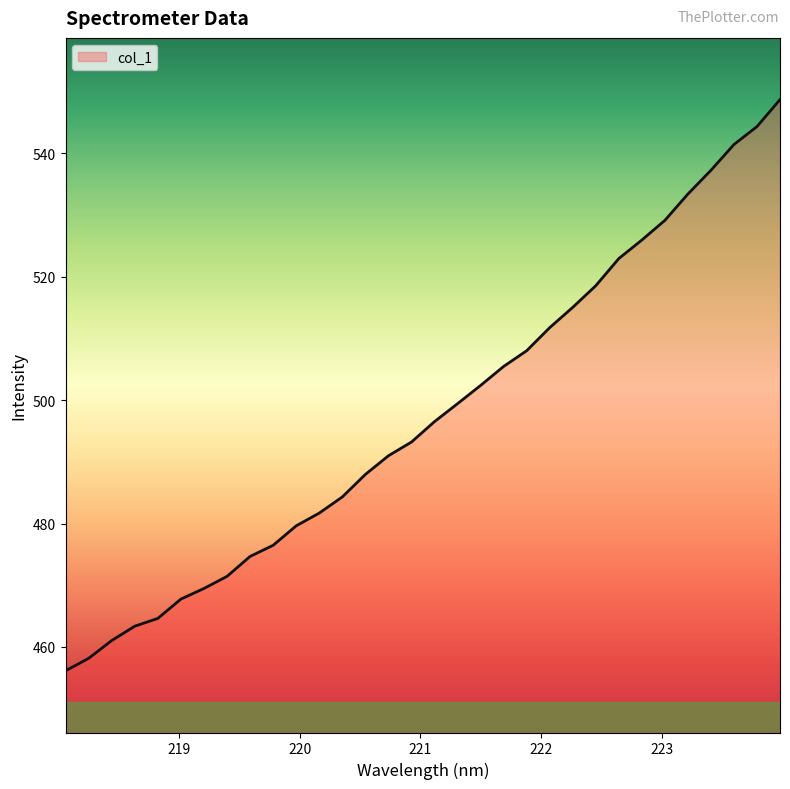

What is the greatest value displayed?

548.7